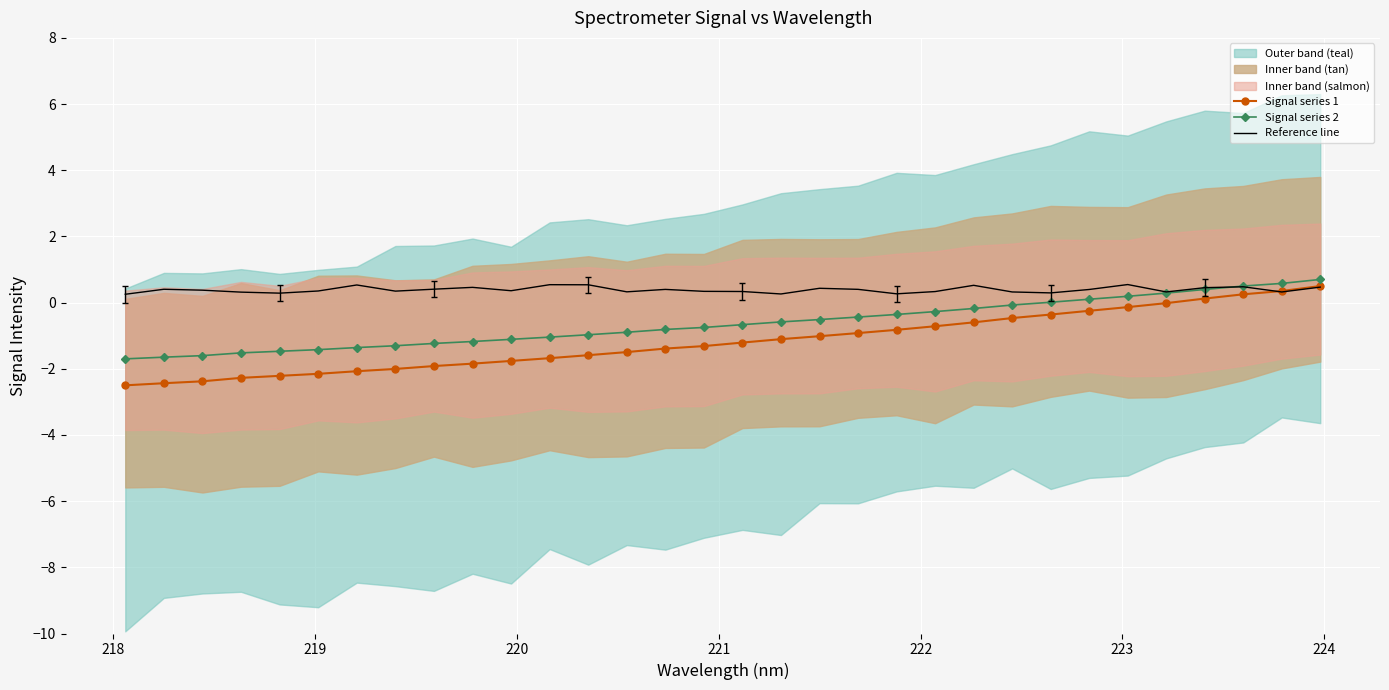

What is the lowest value of the Signal series 1 series?

-2.5